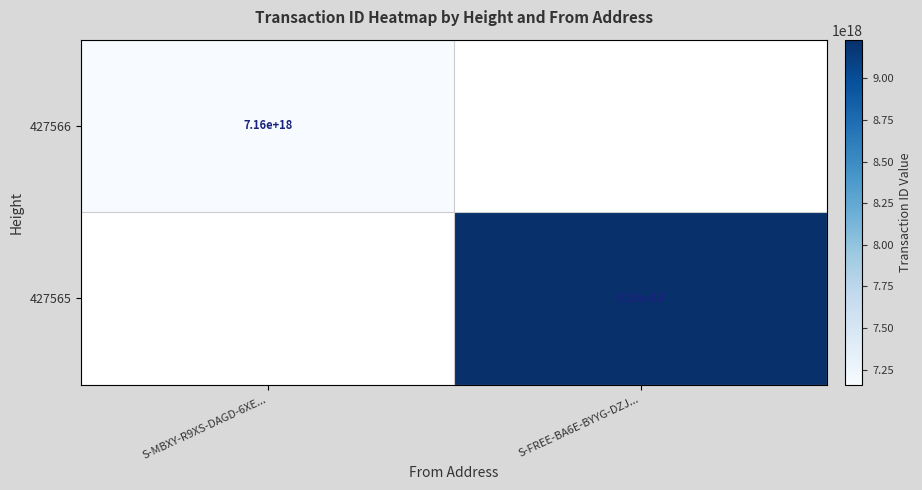

Is it true that 427565 equals 3002627942386922496 at S-FREE-BA6E-BYYG-DZJ...?

False